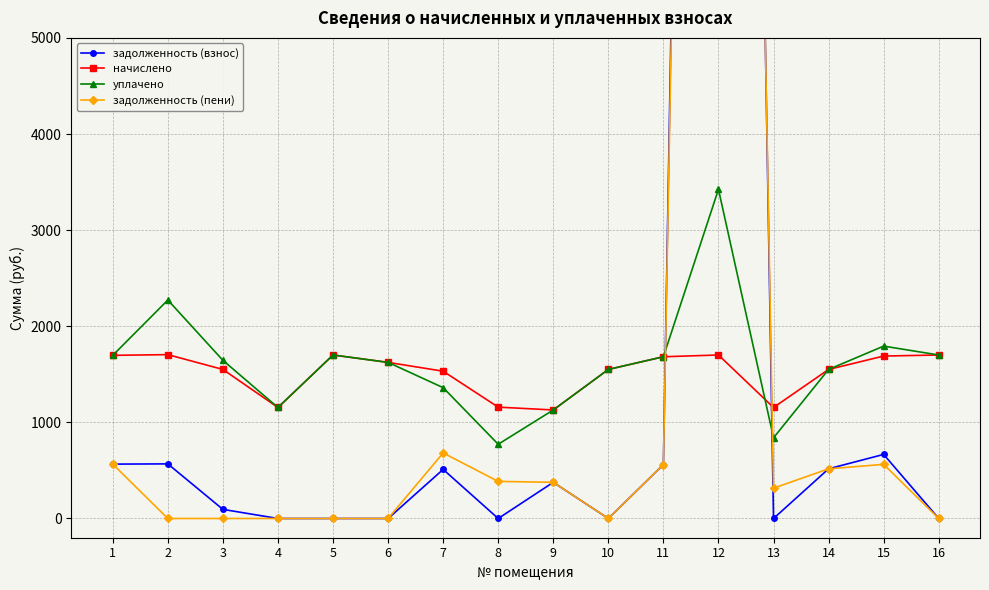

Which series has the widest spread of values?

задолженность (взнос)